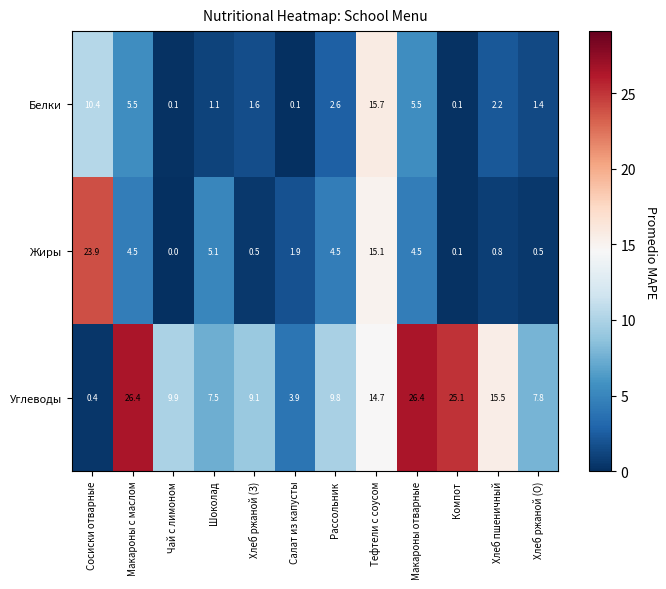

What is the difference between the highest and lowest values at Хлеб ржаной (О)?

7.3